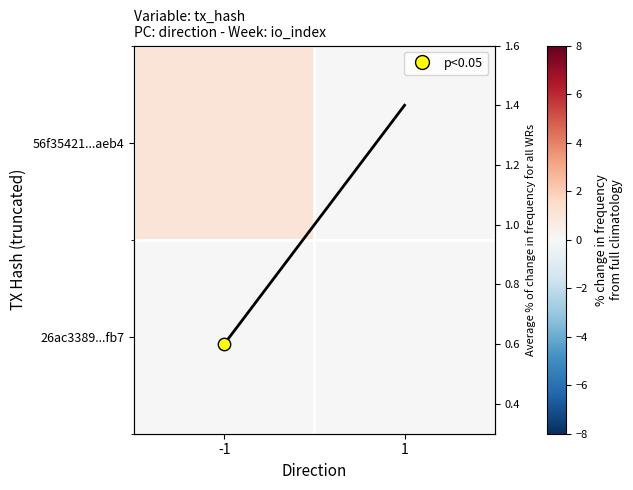

At -1, list the series in order from smallest to largest.

26ac3389...fb7, avg freq, 56f35421...aeb4